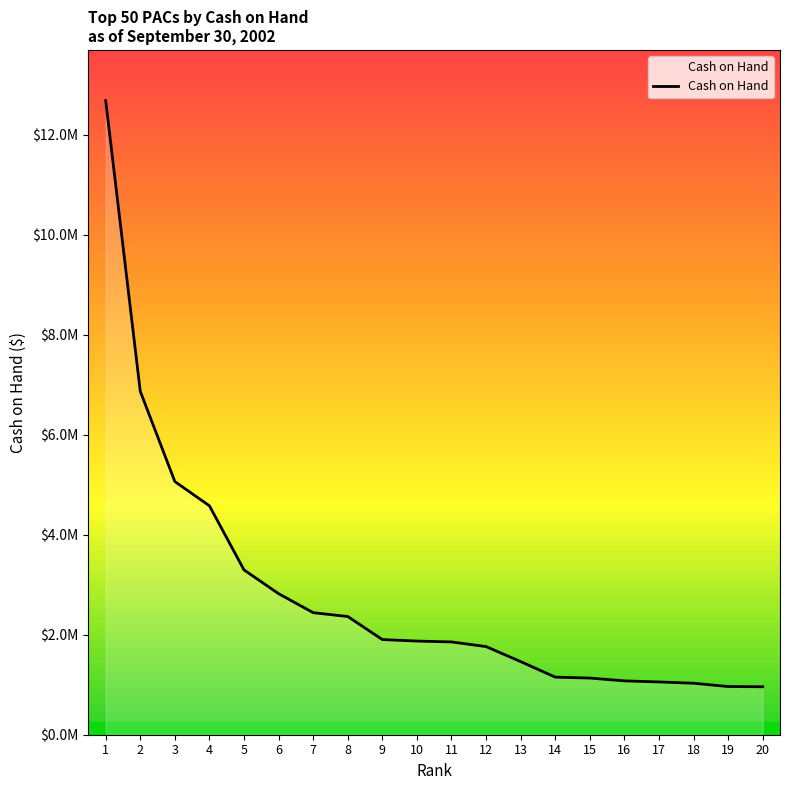

The chart shows a value of 476477.7 at 10. True or false?

False